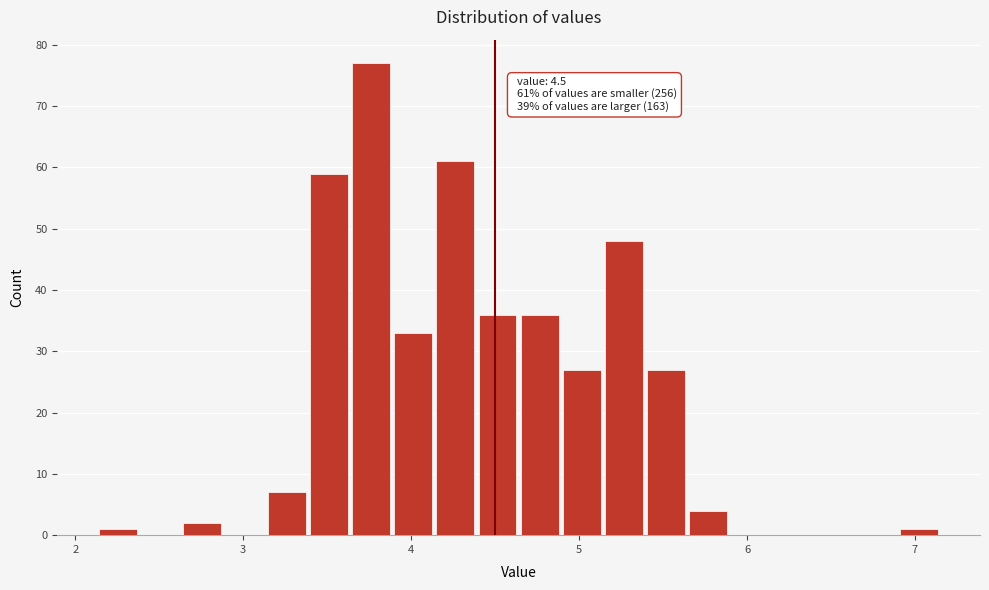

Read against the x-axis, roughly where is the centre of the tallest bar?

3.8